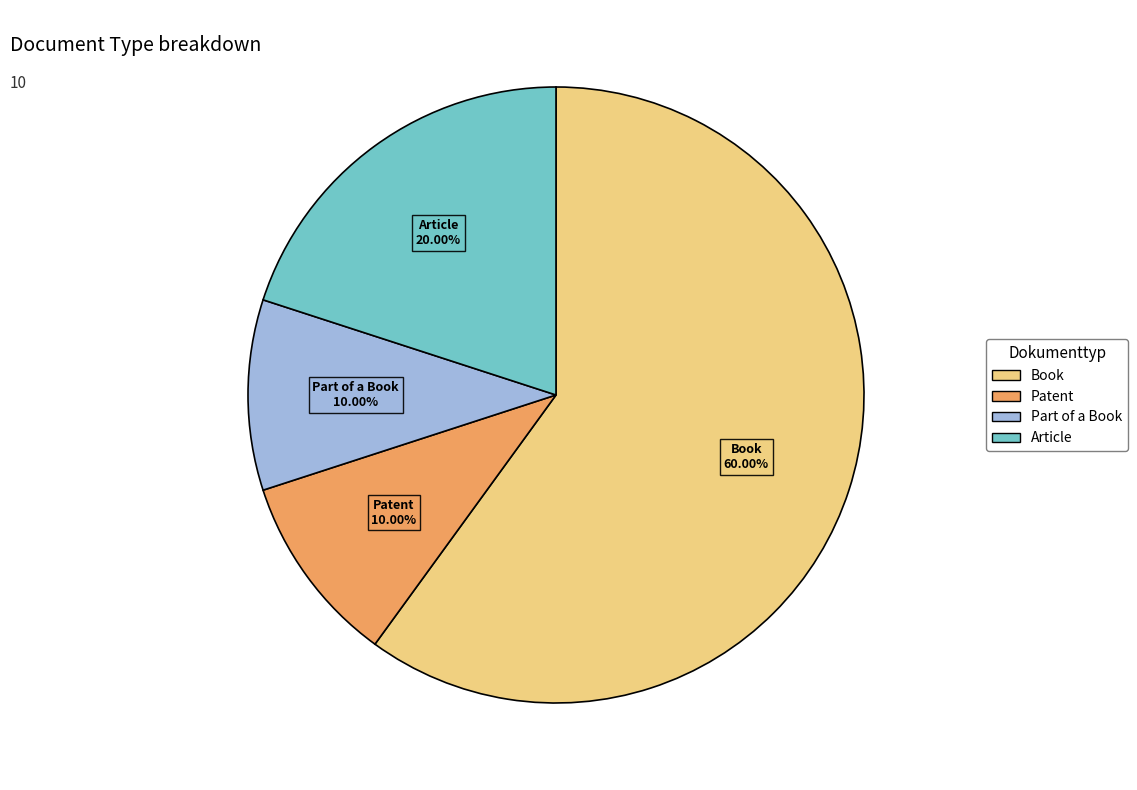

Is there a majority slice in this chart?

Yes